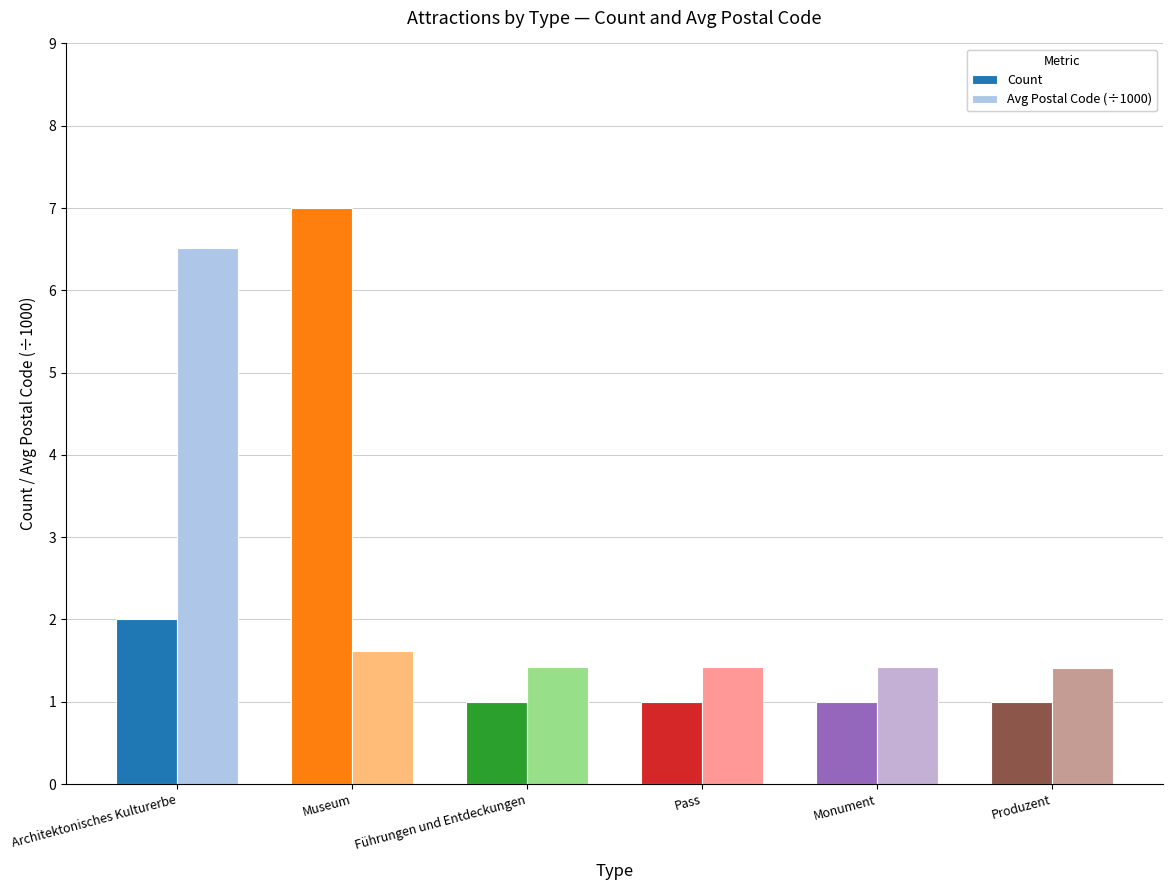

List the series in order of their peak value, highest first.

Count, Avg Postal Code (÷1000)